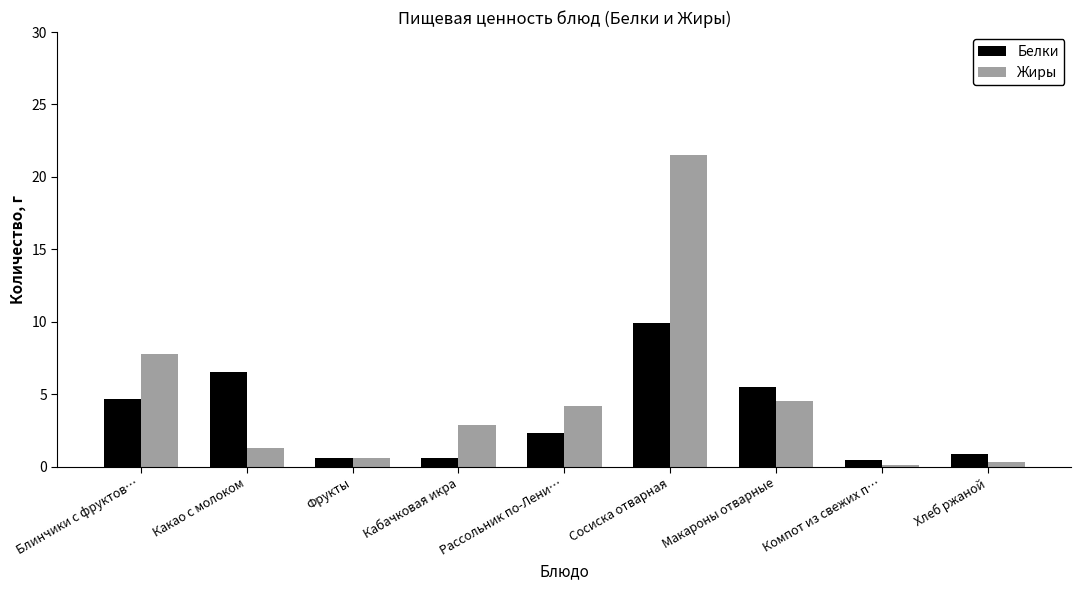

The value of Белки at Блинчики с фруктов… is 4.7. True or false?

True